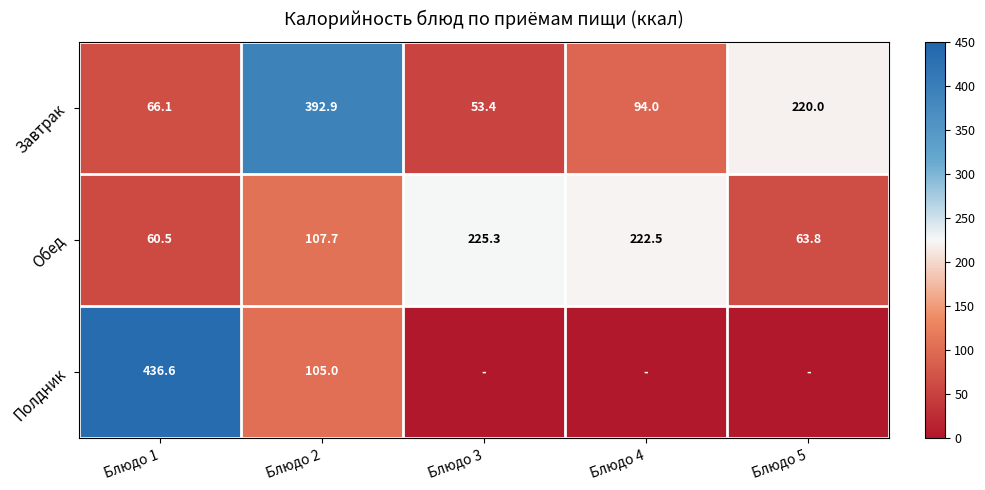

The Завтрак series shows 167.8 at Блюдо 4. True or false?

False